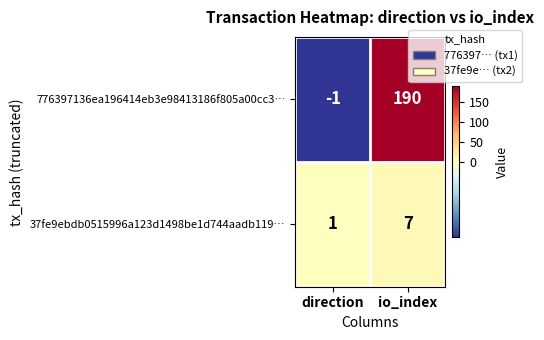

The 776397136ea196414eb3e98413186f805a00cc3… series shows -1 at direction. True or false?

True